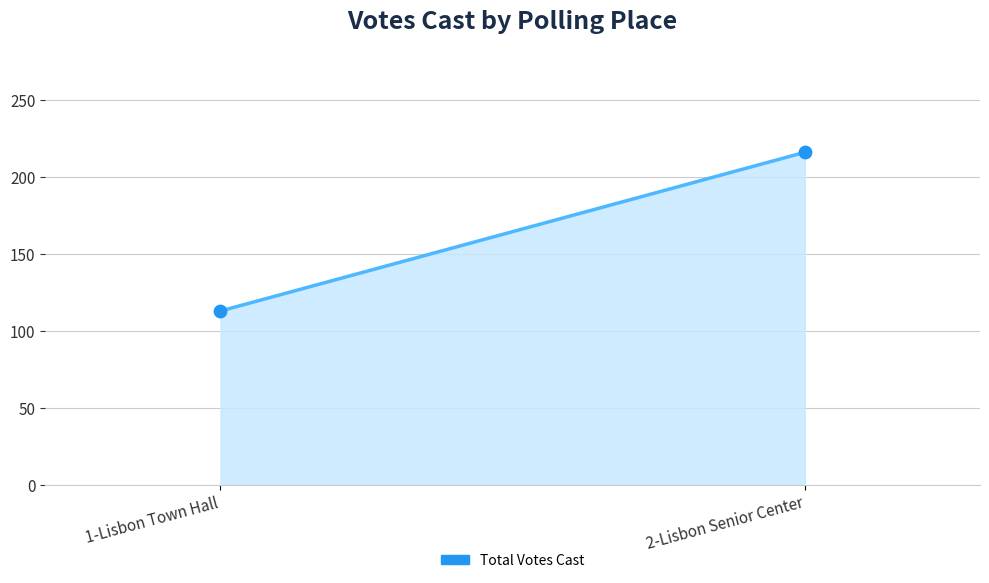

What is the range of Y values (max minus min)?

103